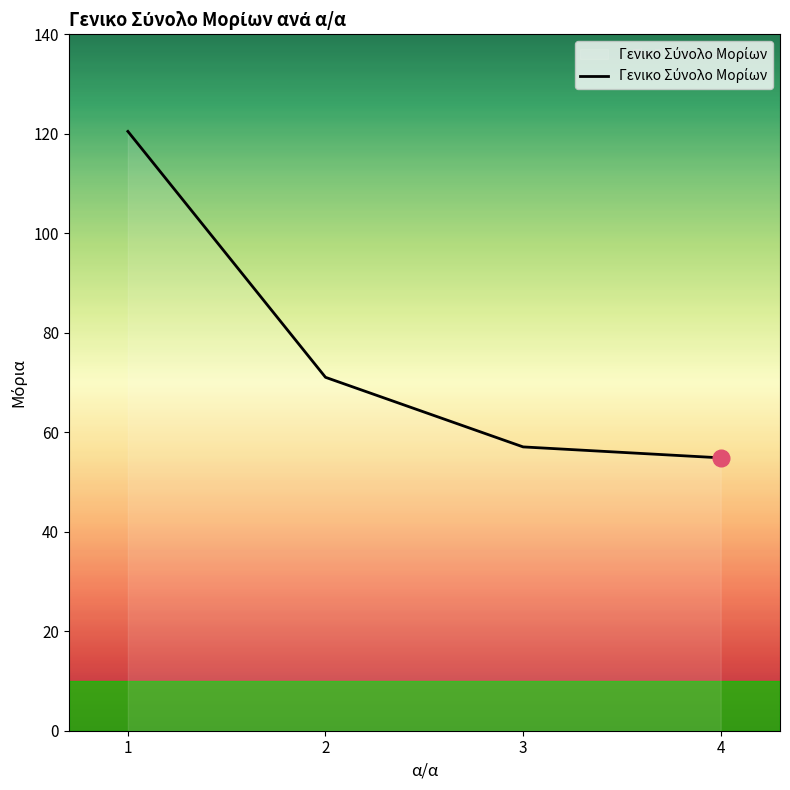

What is the ratio of the value at 2 to the value at 4?

1.3